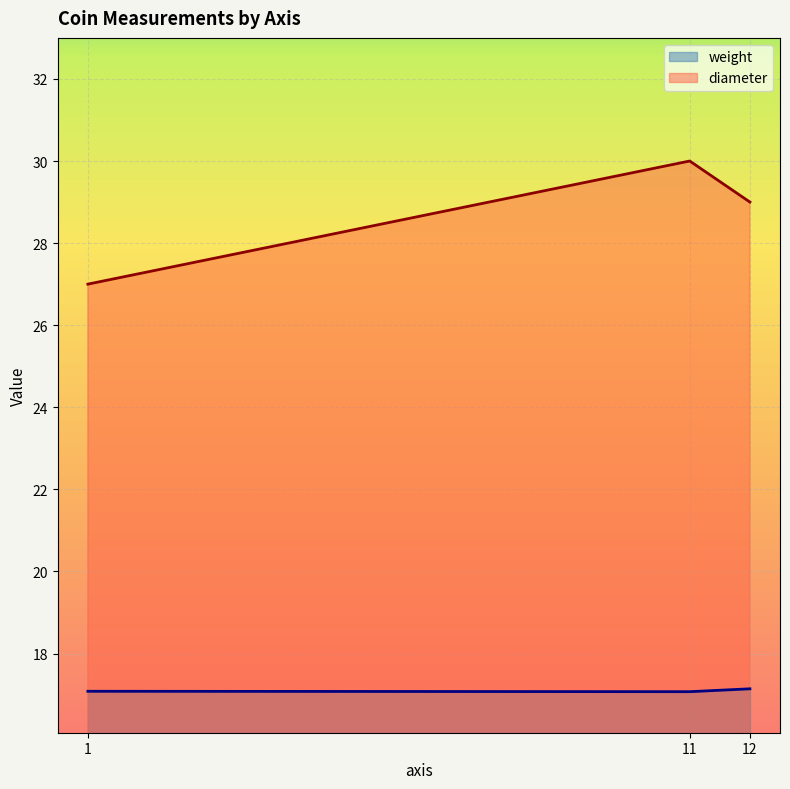

At which category is the sum across all series the highest?

11